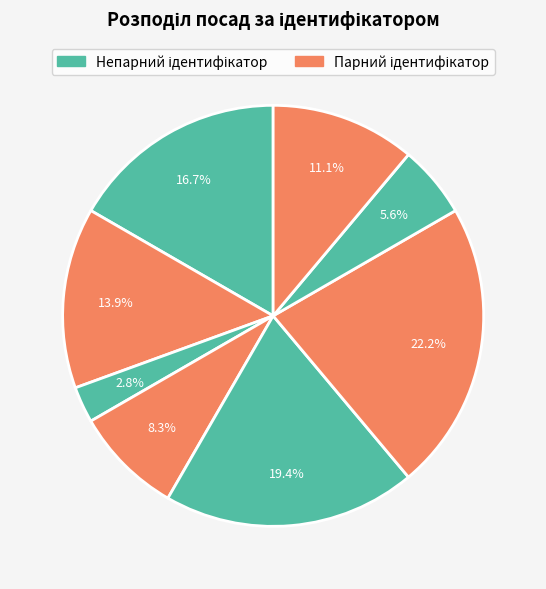

How many slices are in this pie chart?

8